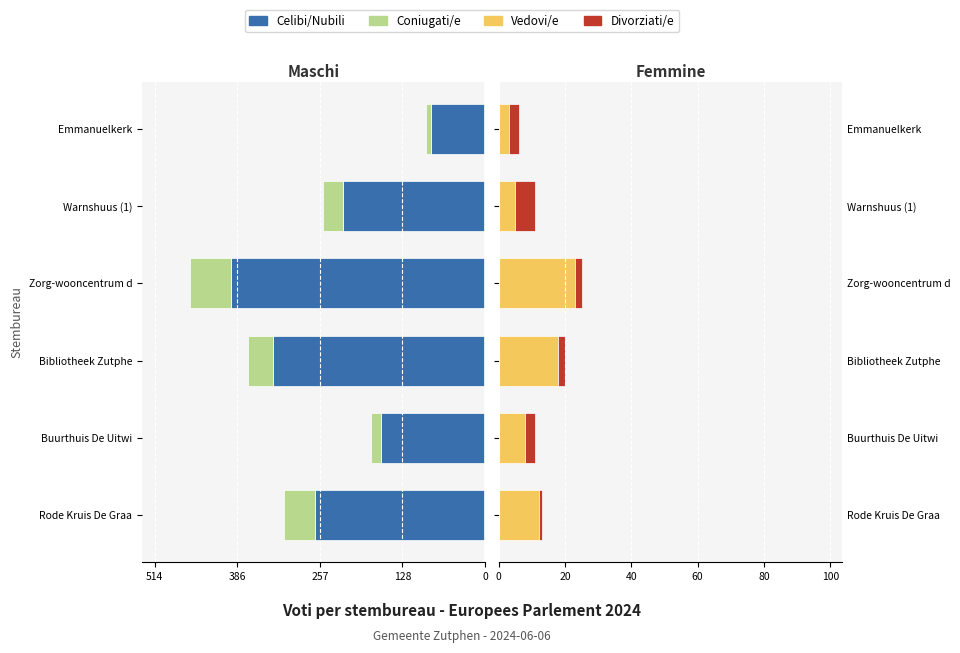

Is it true that Divorziati/e equals 1 at Bibliotheek Zutphe?

False